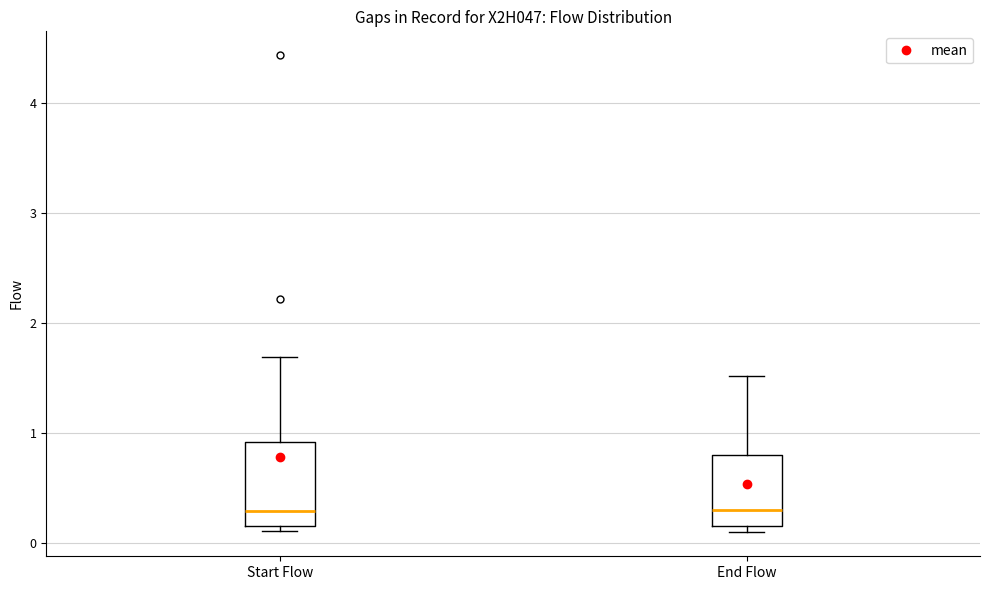

Where does the upper whisker of the box for End Flow end on the y-axis? The values are not printed on the chart, so give them approximately, as read against the axis.

1.5